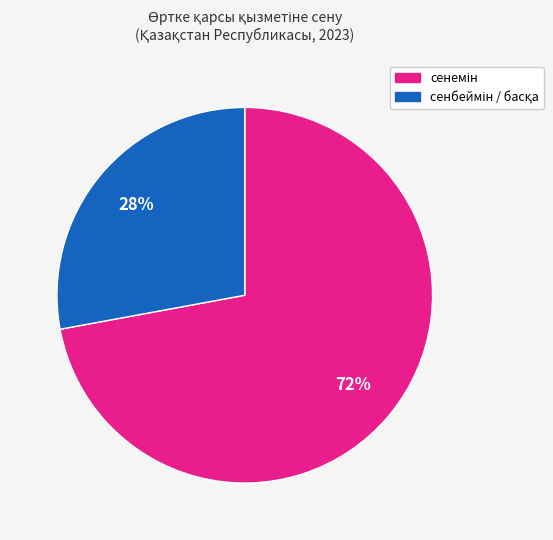

How many segments does this pie chart have?

2